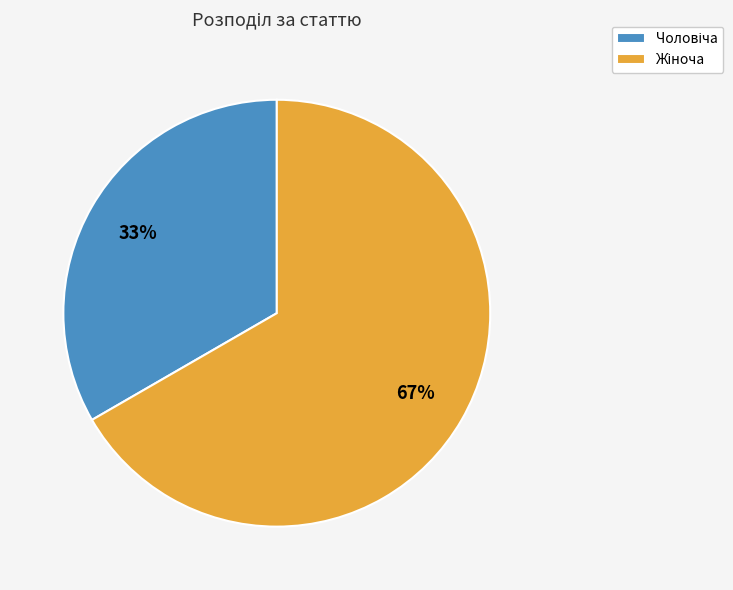

Is there a majority slice in this chart?

Yes